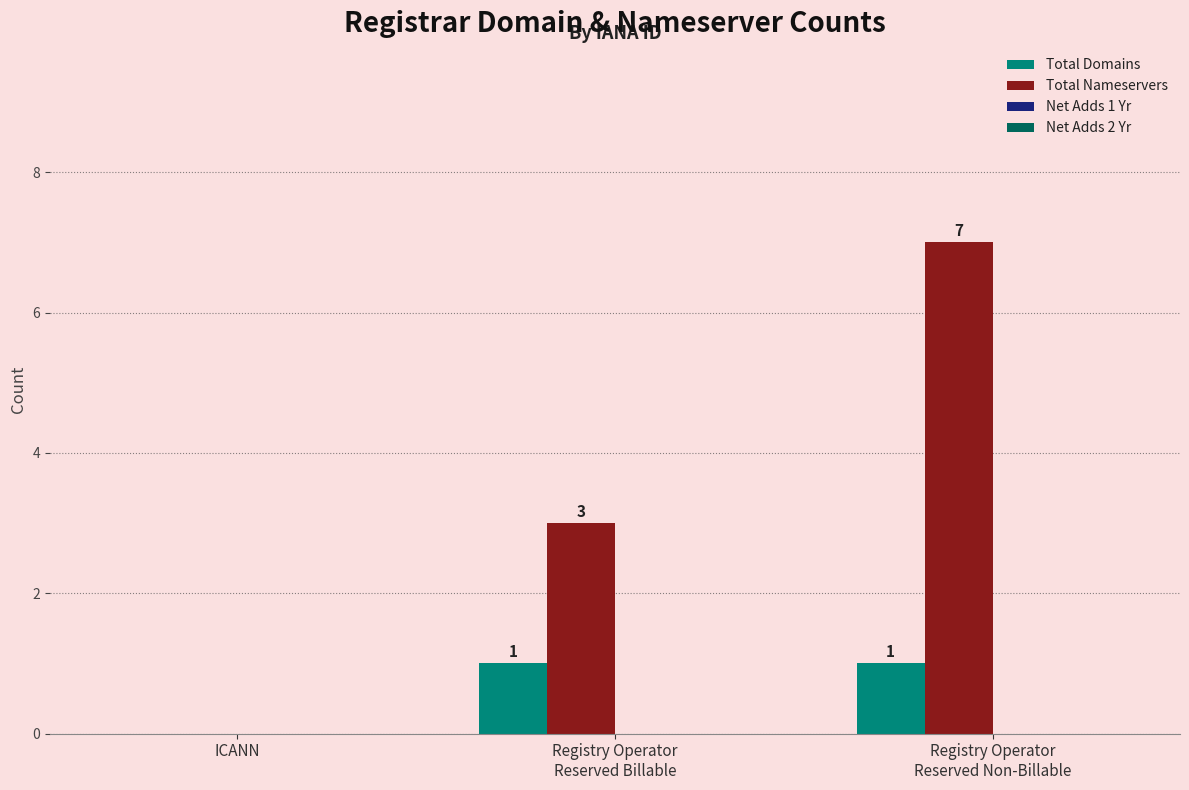

What is the average value of the Total Nameservers series?

3